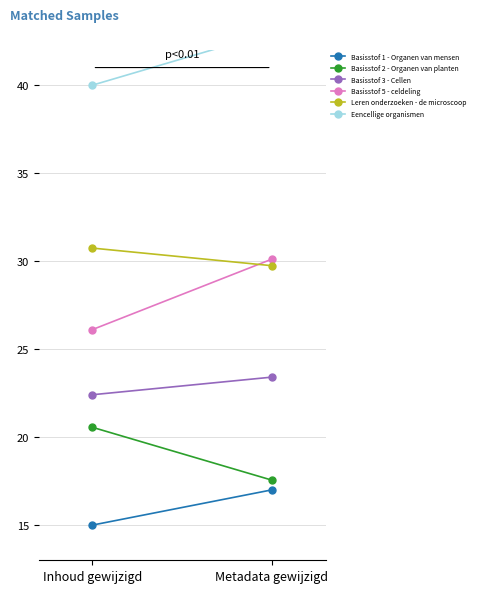

Count the number of data series in this chart.

6